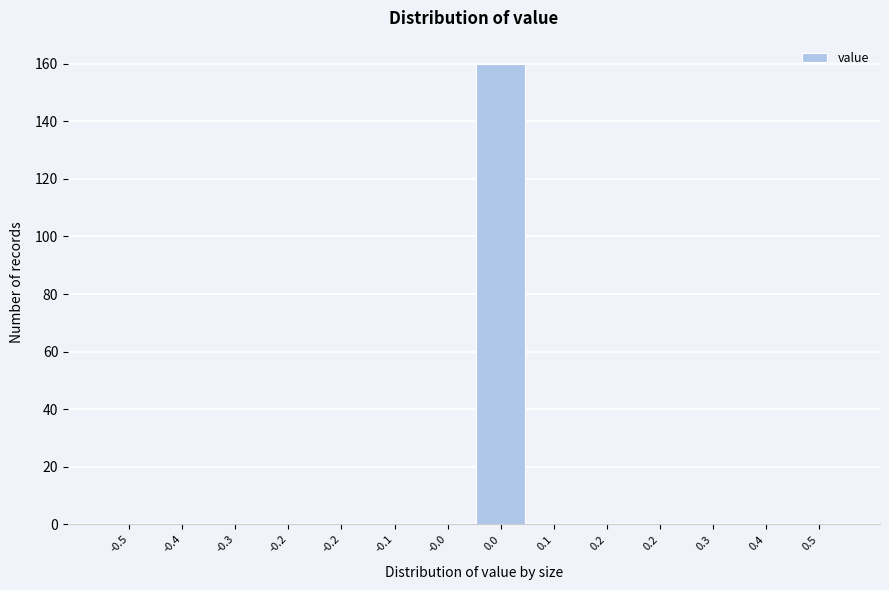

Count the number of data series in this chart.

1